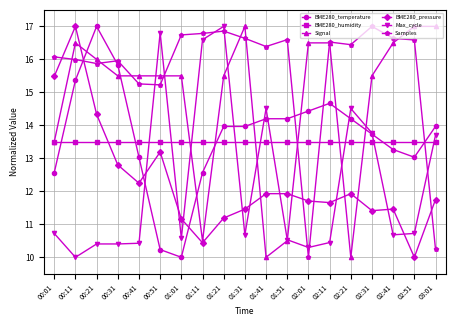

Where is the first local maximum for BME280_pressure?

00:11